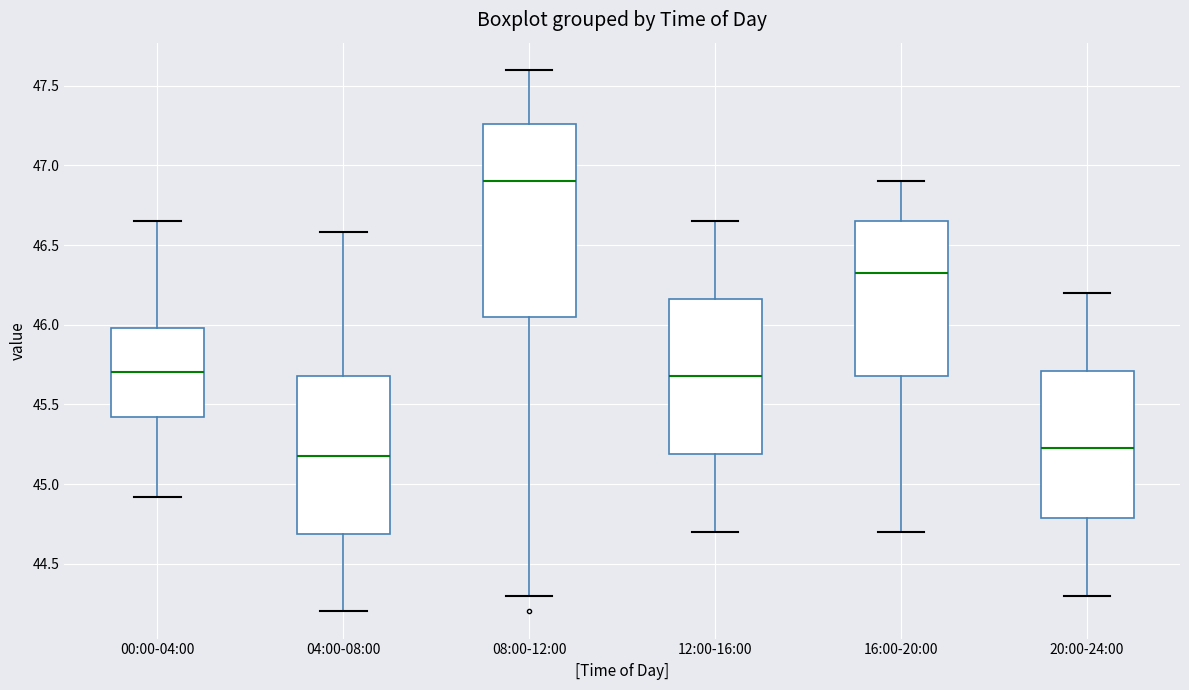

Reading left to right, read every box against the y-axis: the position of its median line, the range the box covers, and the ends of its whiskers. The values are not printed on the chart, so give them approximately, as read against the axis.

00:00-04:00: median 45.70, box 45.40 to 46.00, whiskers 44.90 to 46.65
04:00-08:00: median 45.20, box 44.70 to 45.70, whiskers 44.20 to 46.60
08:00-12:00: median 46.90, box 46.05 to 47.25, whiskers 44.30 to 47.60
12:00-16:00: median 45.70, box 45.20 to 46.15, whiskers 44.70 to 46.65
16:00-20:00: median 46.35, box 45.70 to 46.65, whiskers 44.70 to 46.90
20:00-24:00: median 45.25, box 44.80 to 45.70, whiskers 44.30 to 46.20